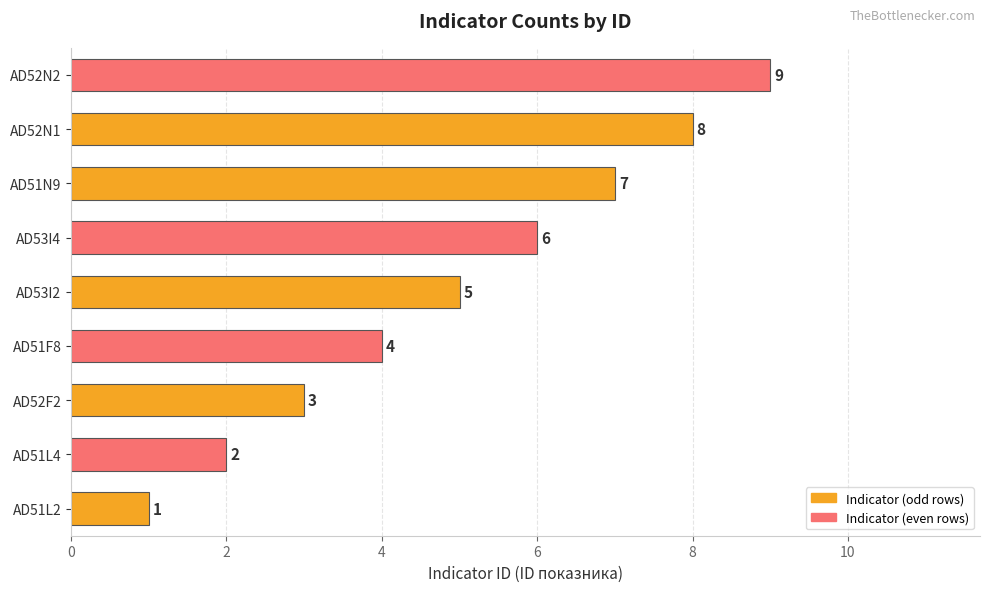

At which label is the value closest to 5?

AD53I2